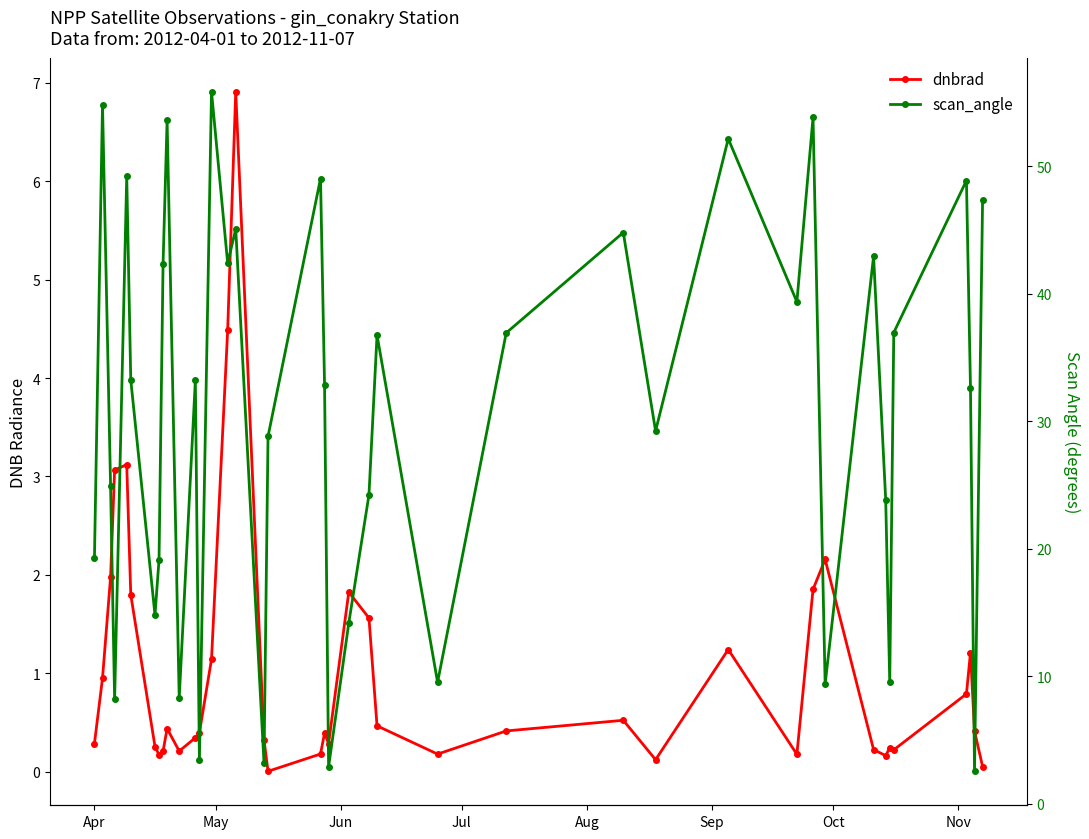

Is the value of scan_angle at 31 greater than the value of dnbrad at 14?

Yes